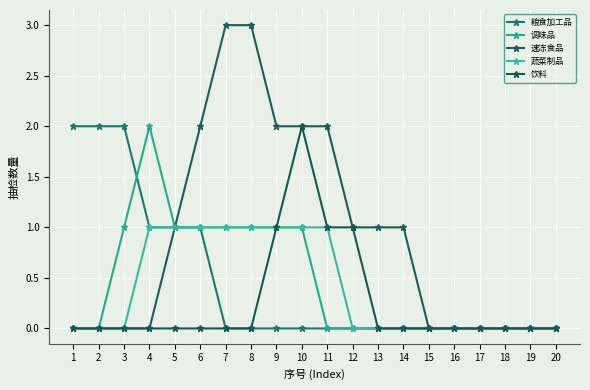

True or false: 饮料 has a value of 0 at 19.

True